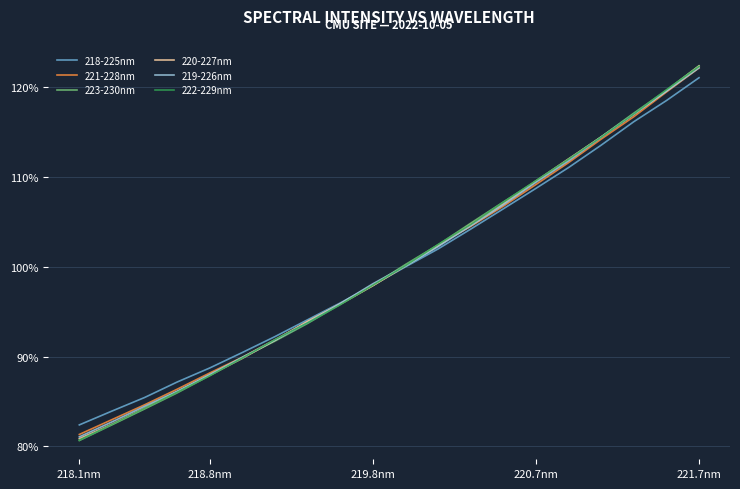

What are all the series names shown in the legend?

218-225nm, 221-228nm, 223-230nm, 220-227nm, 219-226nm, 222-229nm